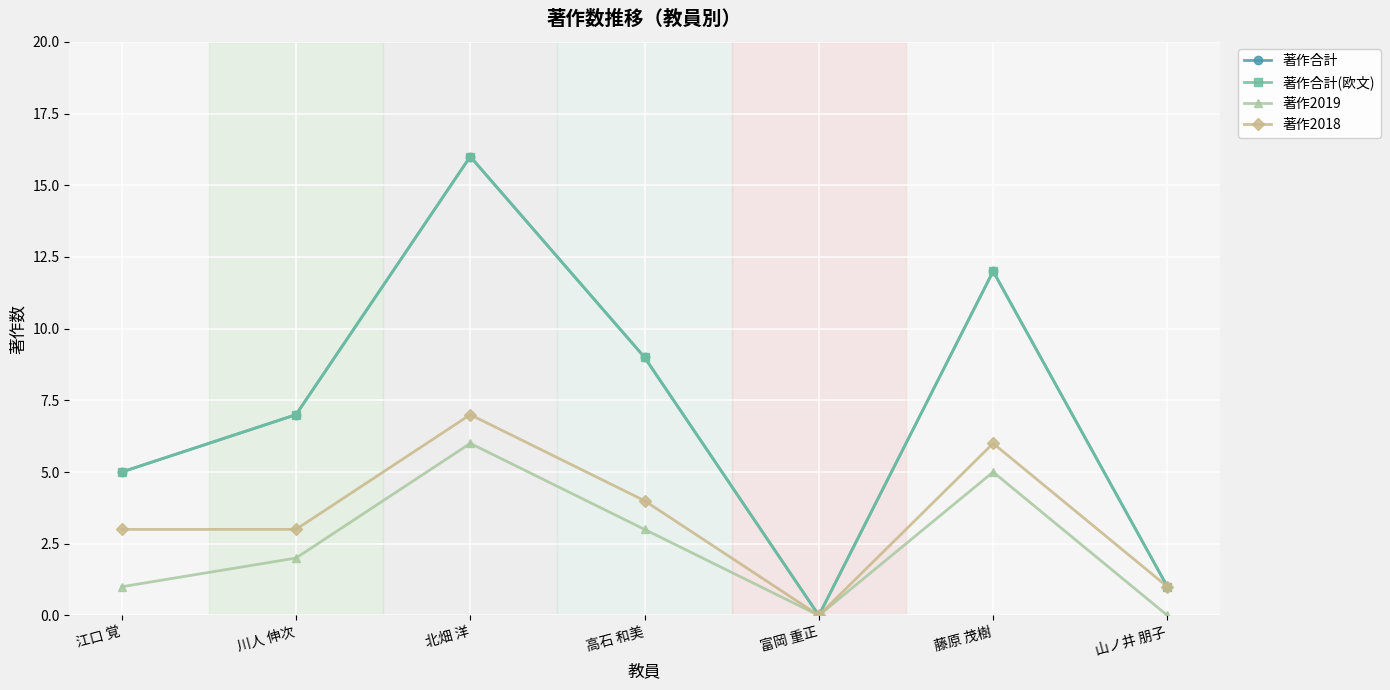

True or false: 著作合計(欧文) and 著作合計 cross at least once.

False